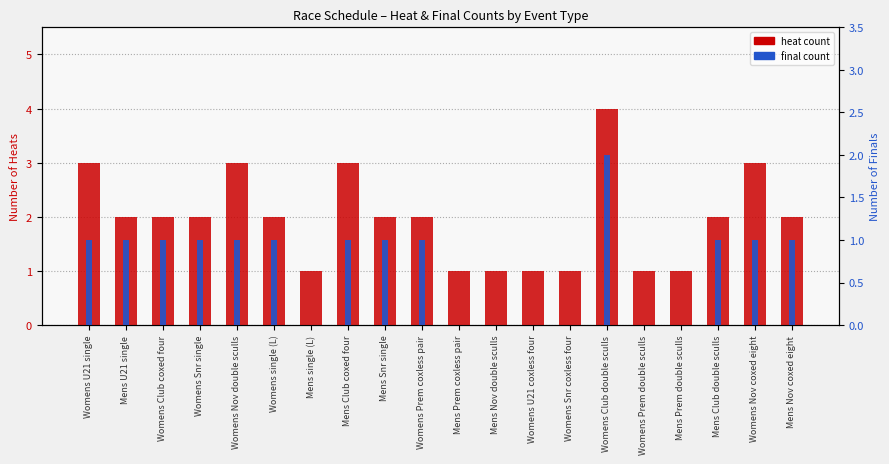

What is the total value across all series at Womens Club coxed four?

3